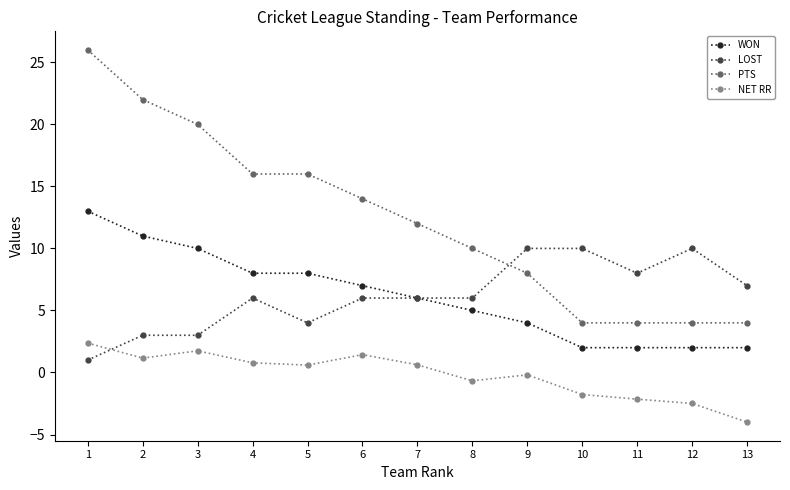

What is the approximate value of PTS at 12?

4.0